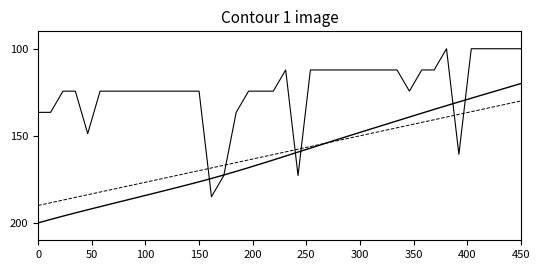

What is the minimum value shown in the chart?

100.0